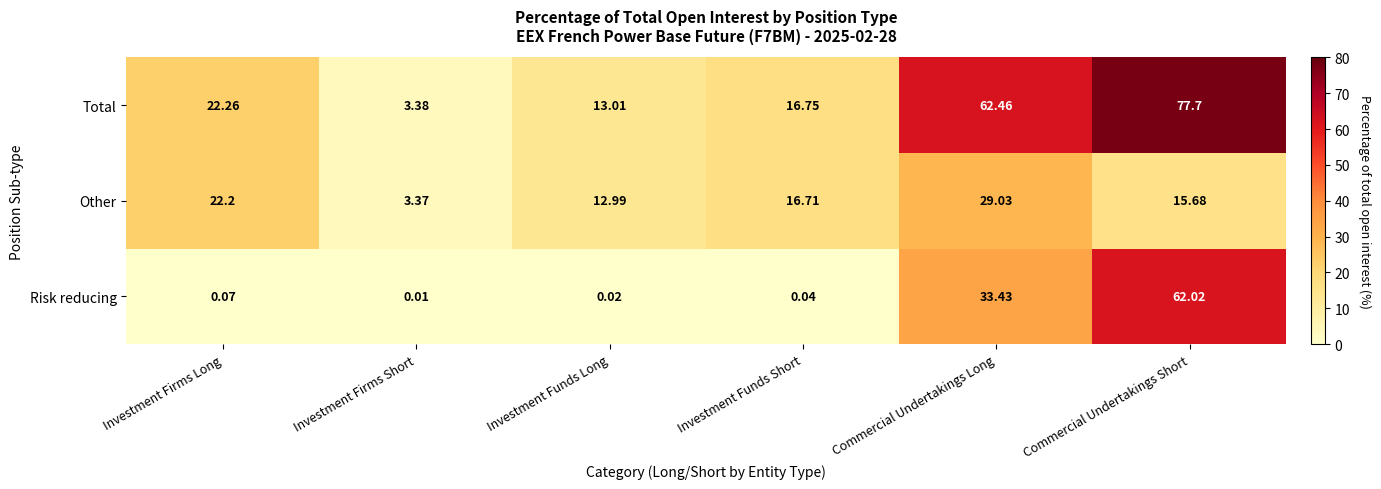

Where is Total nearest to the value 40?

Investment Firms Long